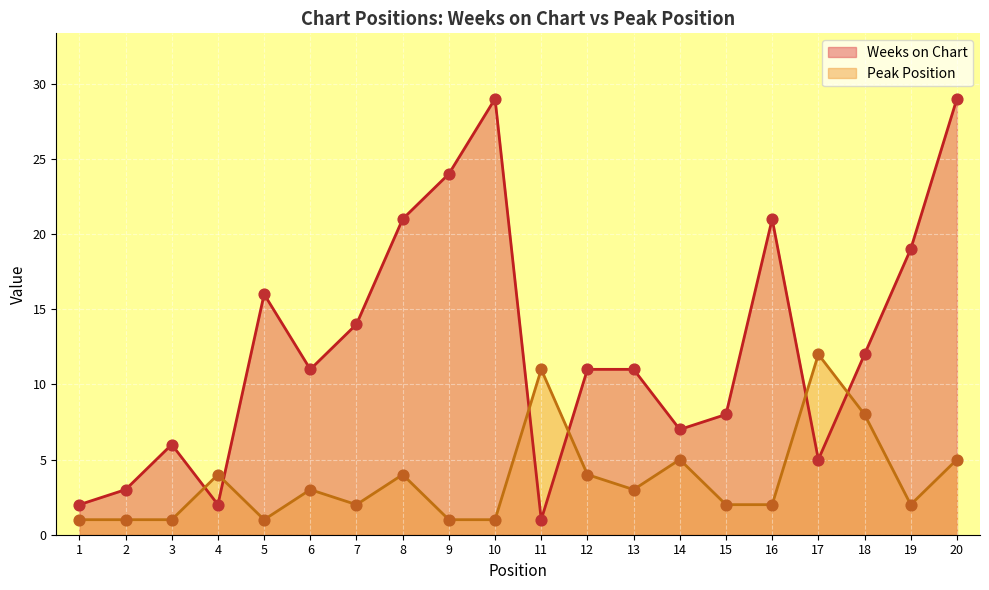

At how many categories does at least one series exceed 25?

2